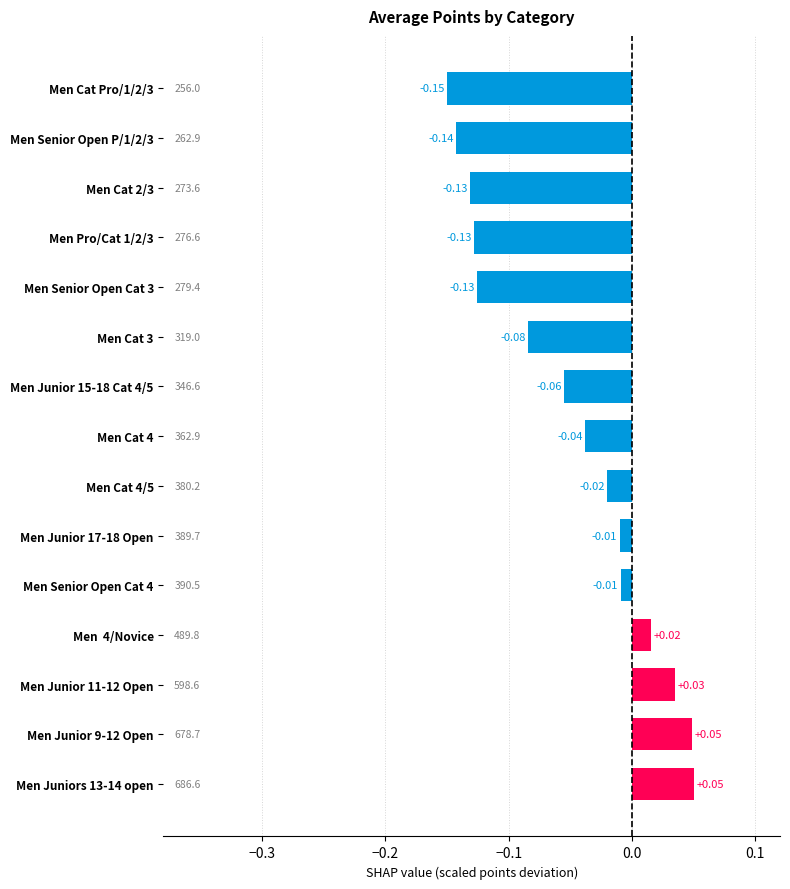

Does the chart contain stacked bars?

No